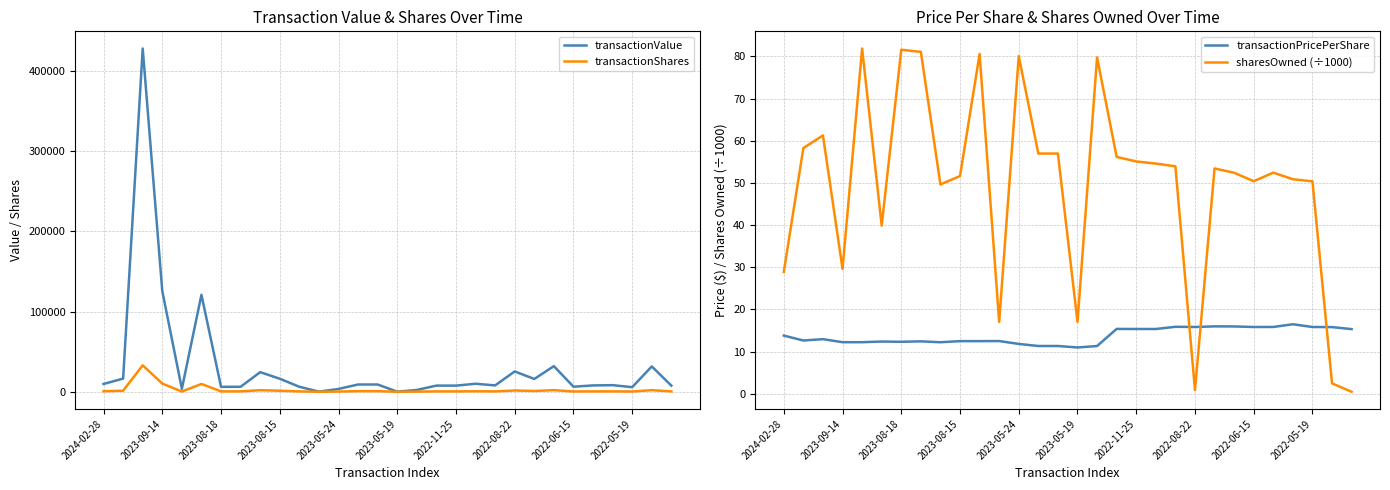

At which label is transactionValue closest to 214060?

2023-09-14